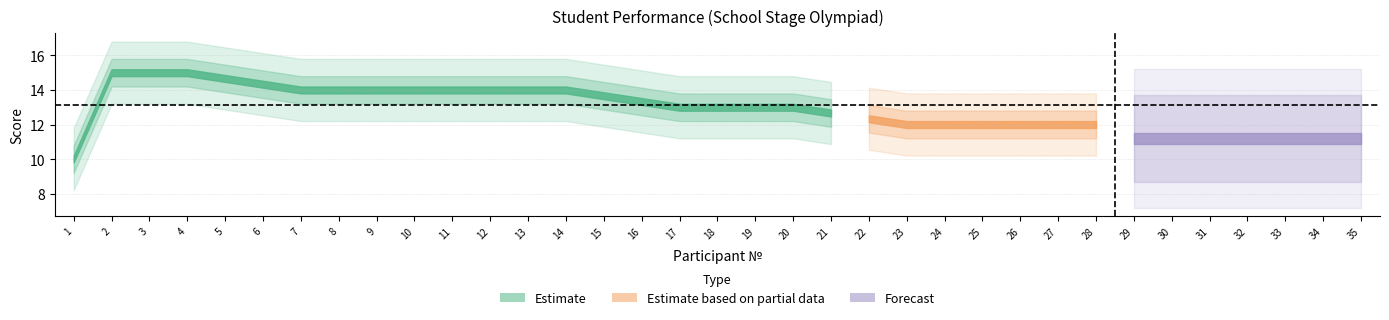

True or false: pct and score cross at least once.

False